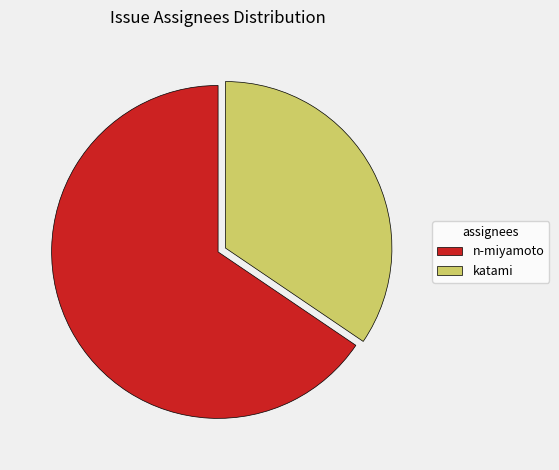

Rank the categories by value from highest to lowest.

n-miyamoto, katami